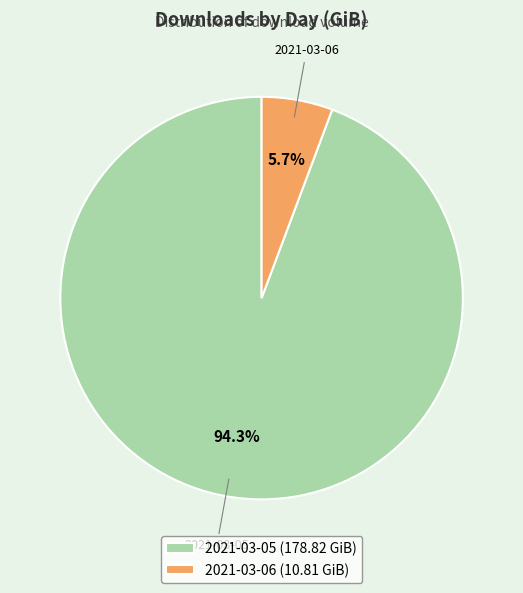

To the nearest percent, what is the combined percentage of 2021-03-06 and 2021-03-05?

100%